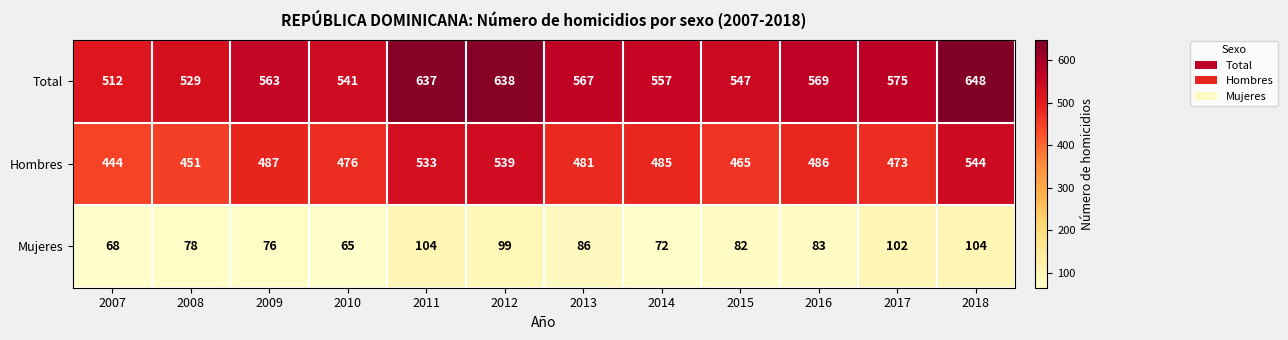

Rank the series by their average value, from lowest to highest.

Mujeres, Hombres, Total